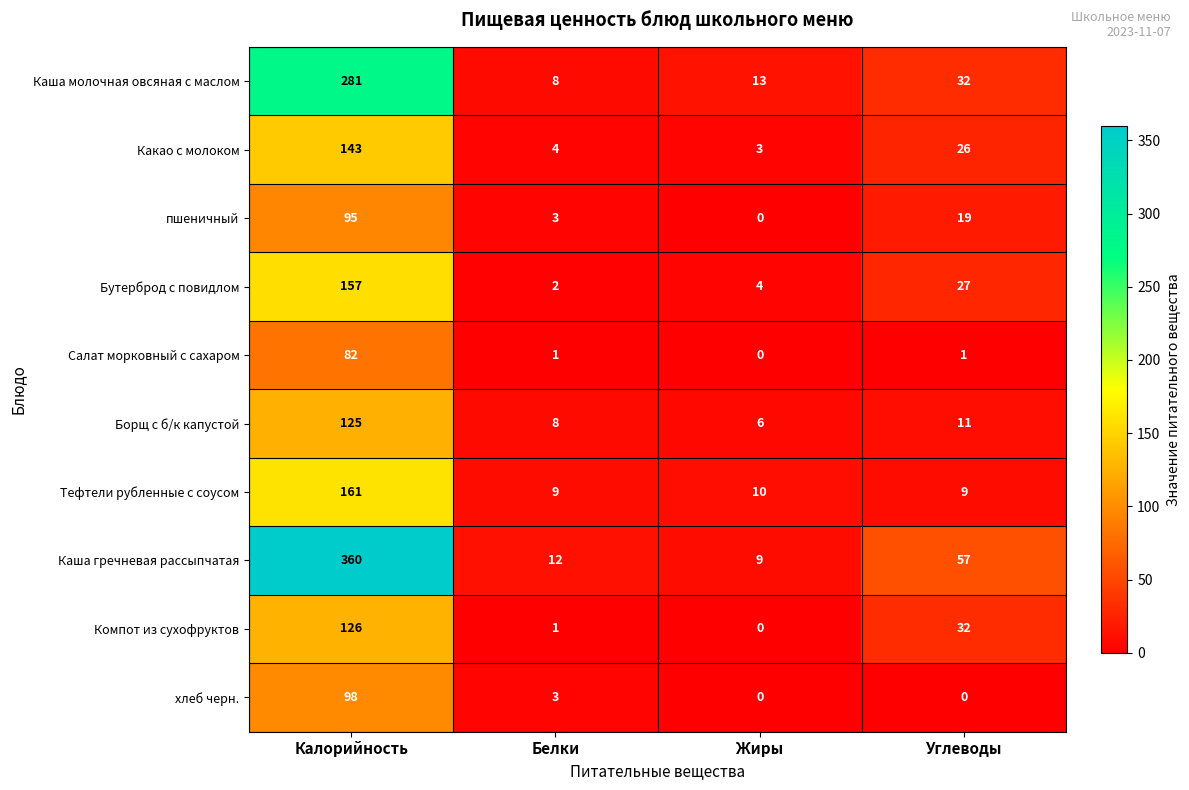

List the series in order of their peak value, highest first.

Каша гречневая рассыпчатая, Каша молочная овсяная с маслом, Тефтели рубленные с соусом, Бутерброд с повидлом, Какао с молоком, Компот из сухофруктов, Борщ с б/к капустой, хлеб черн., пшеничный, Салат морковный с сахаром